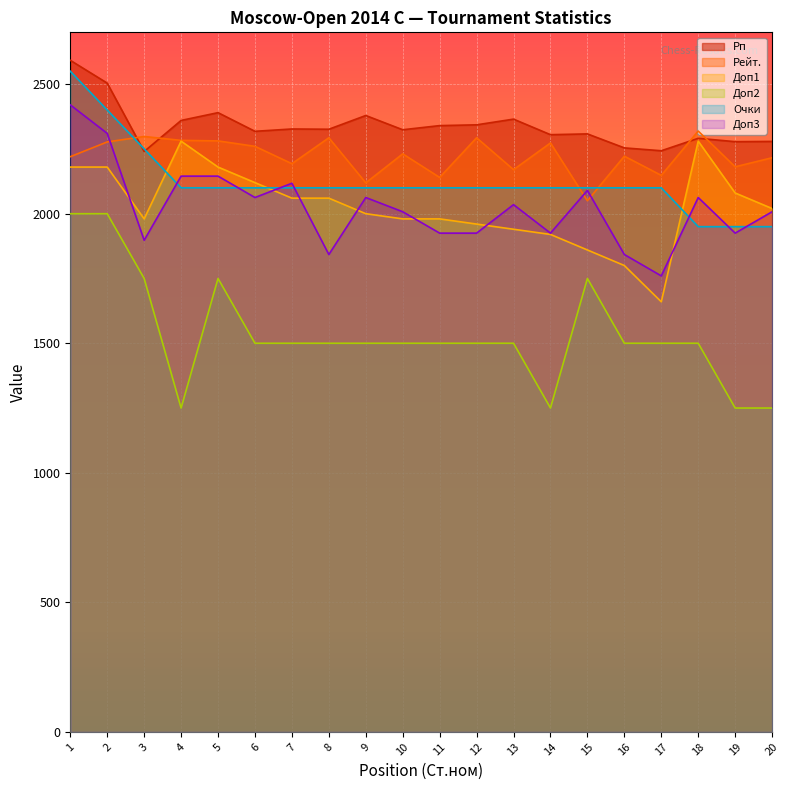

List the labels in order of Доп3 value, largest first.

1, 2, 4, 5, 7, 15, 6, 9, 18, 13, 10, 20, 11, 12, 14, 19, 3, 8, 16, 17